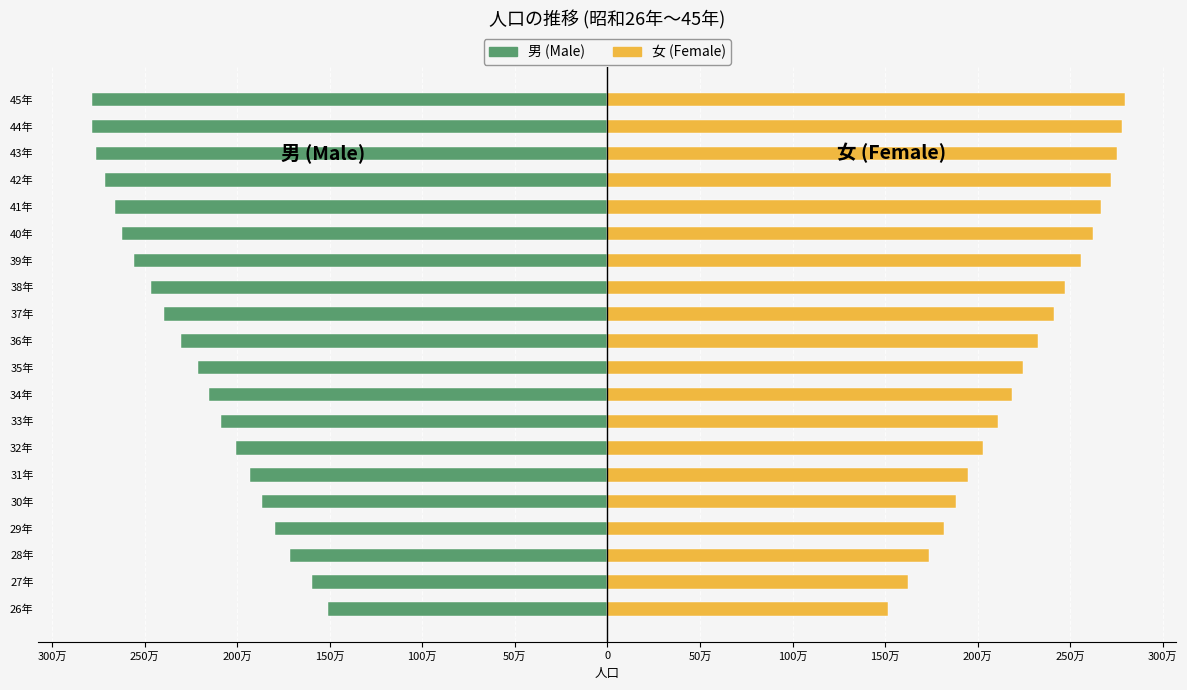

What is the maximum value shown in the chart?

279357